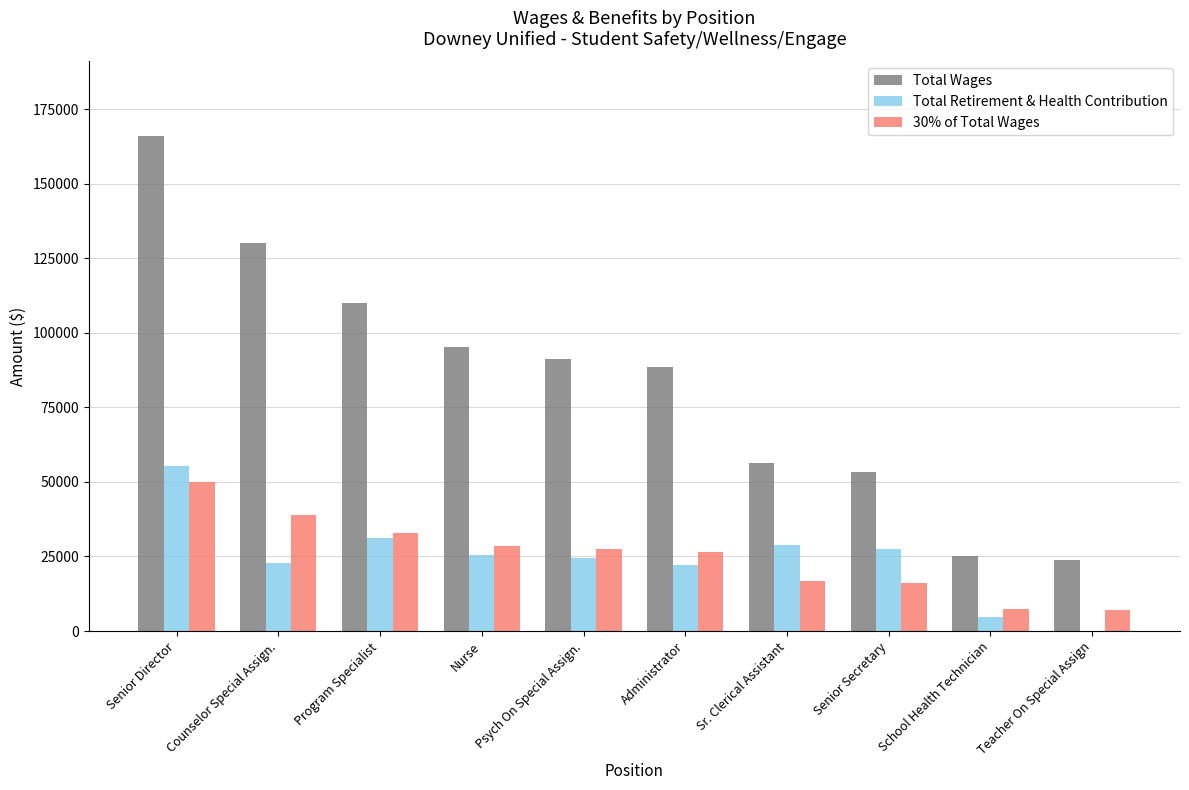

Which series has the largest total across all categories?

Total Wages